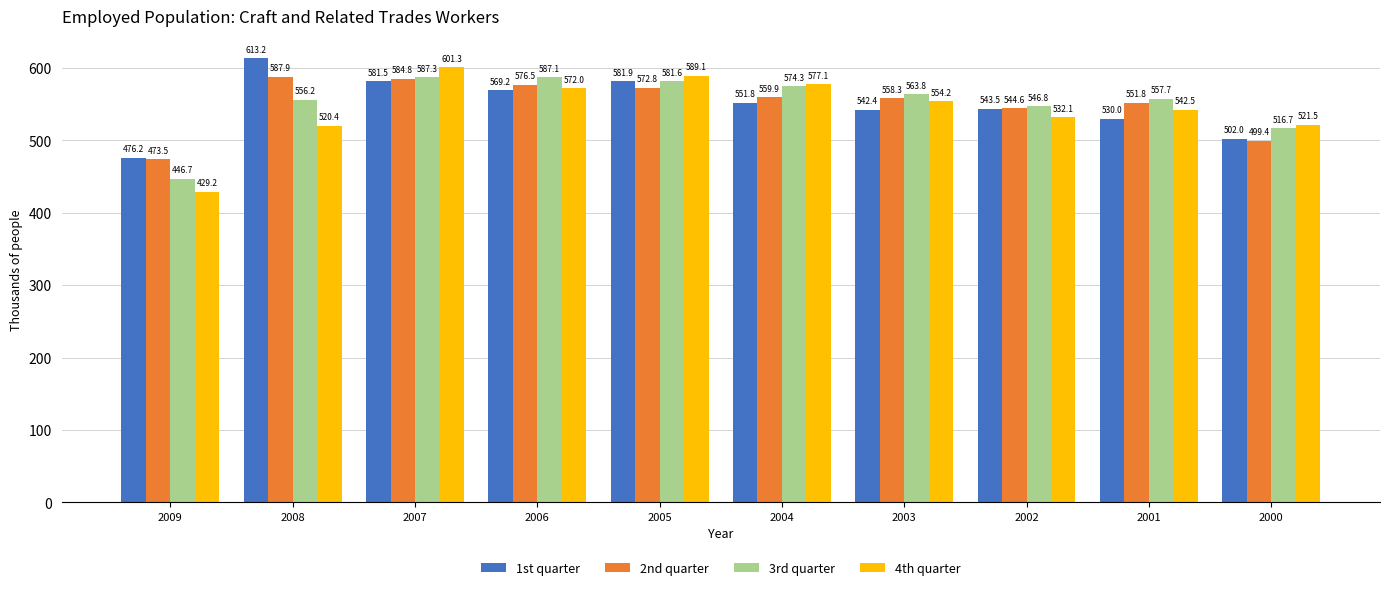

The value of 1st quarter at 2007 is 581.5. True or false?

True